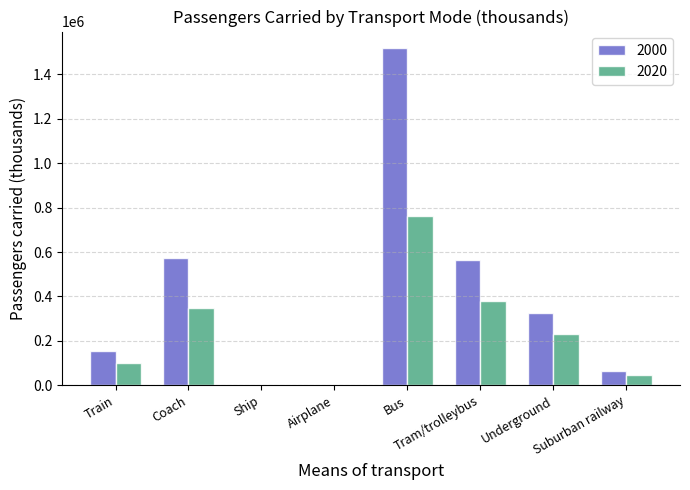

At which category is the sum across all series the highest?

Bus